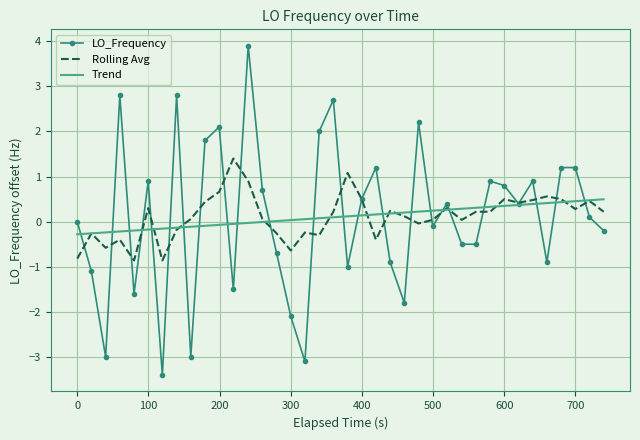

What is the lowest value of the Rolling Avg series?

-0.9